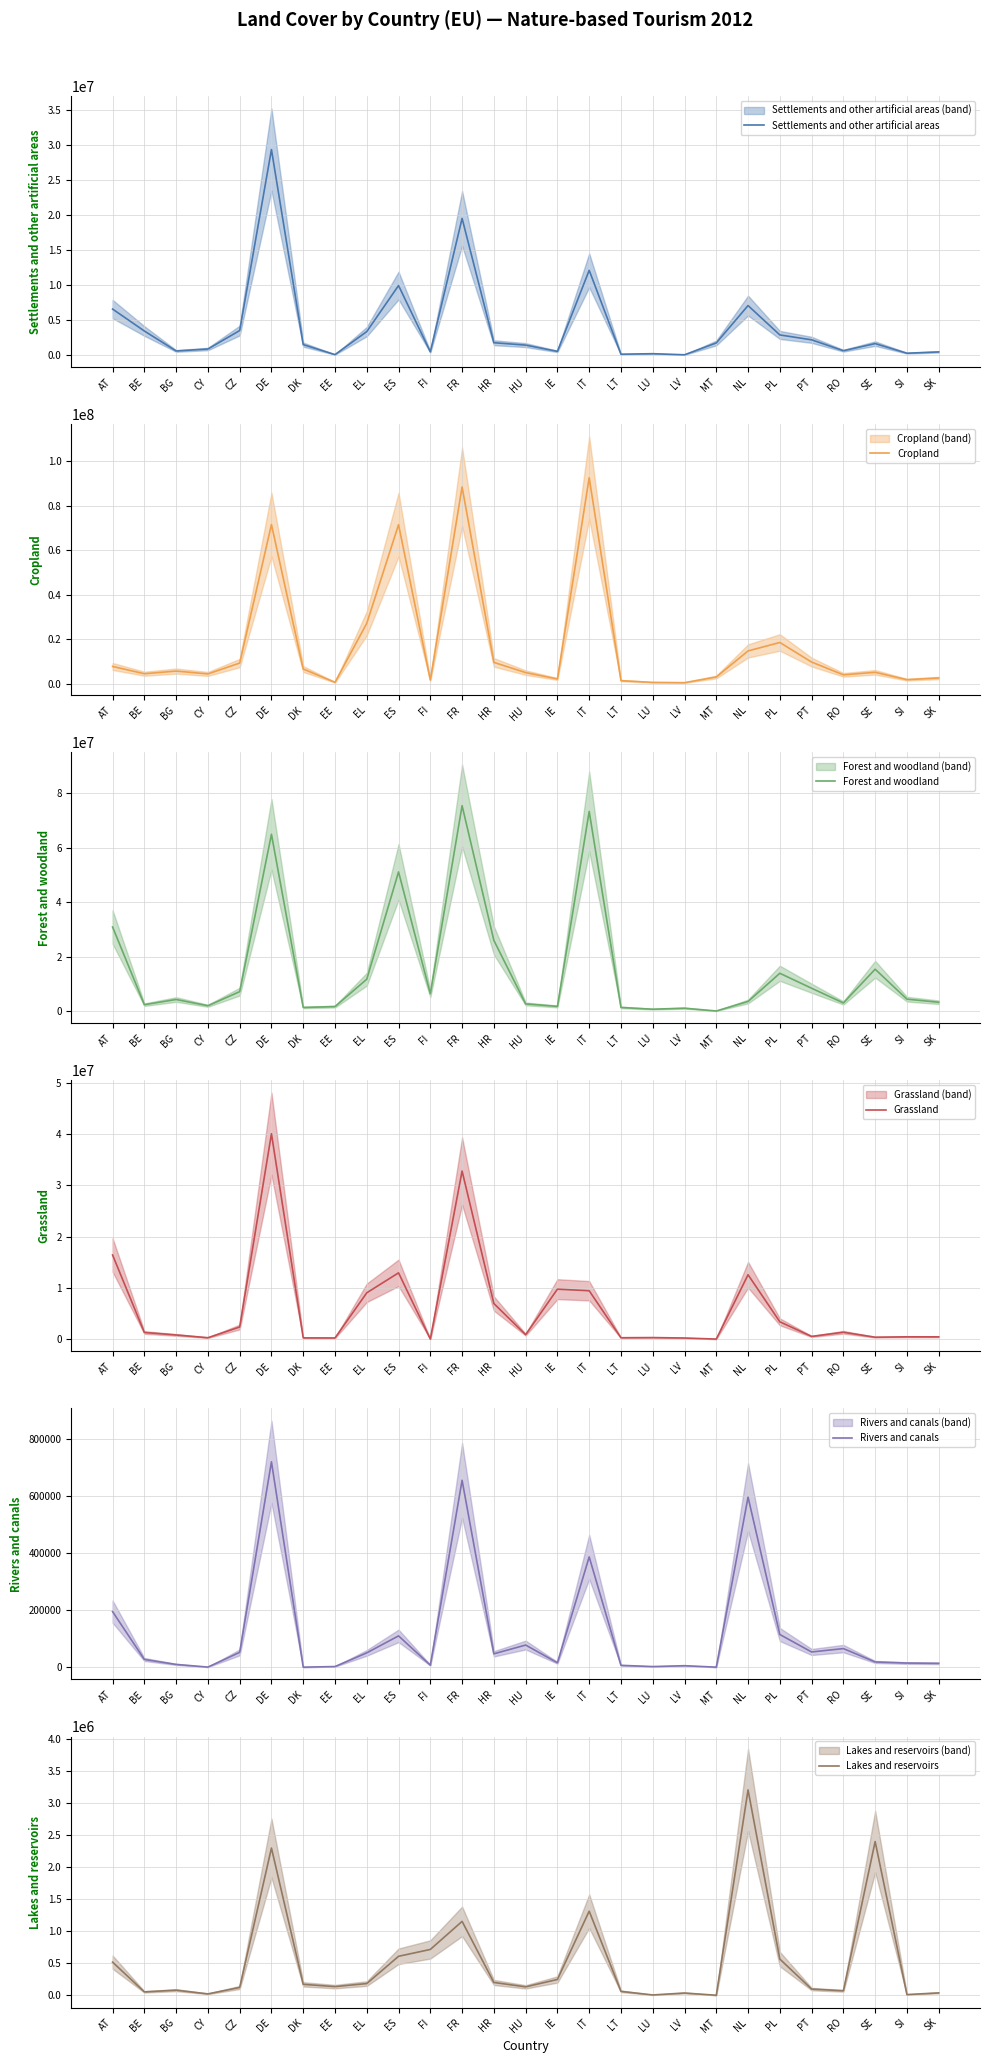

True or false: Settlements and other artificial areas has a value of 265997 at SI.

True